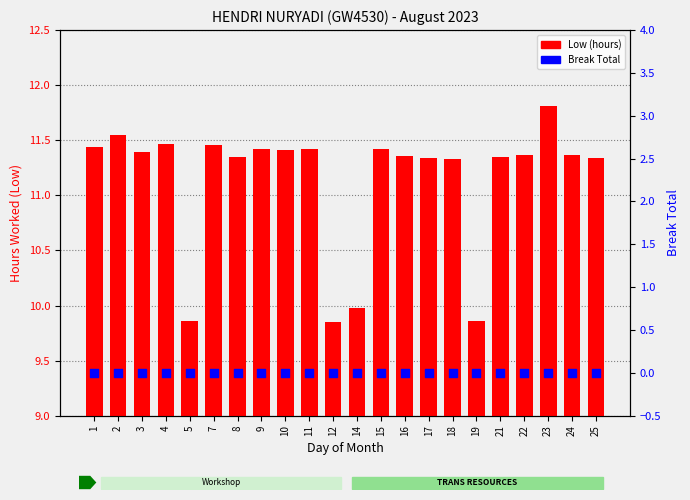

Which series has the largest Y range (max minus min)?

Low (hours)